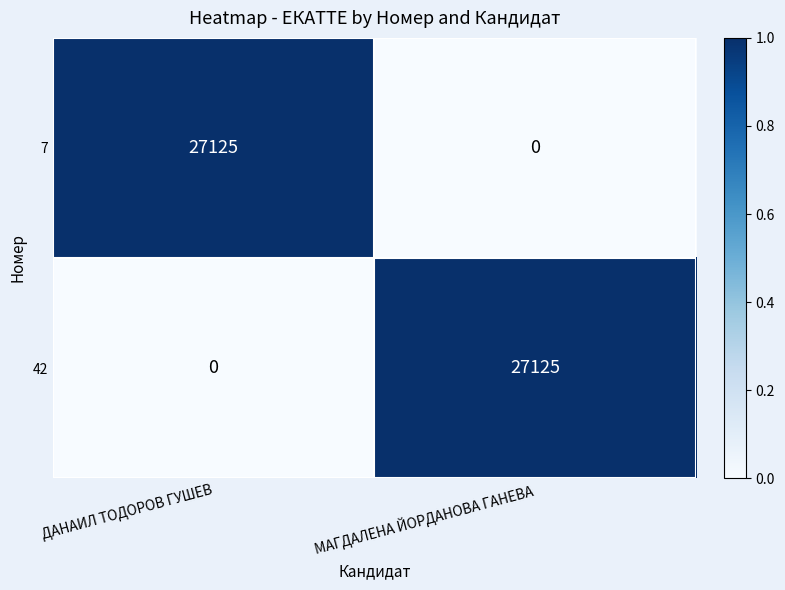

What is the maximum value shown in the chart?

27125